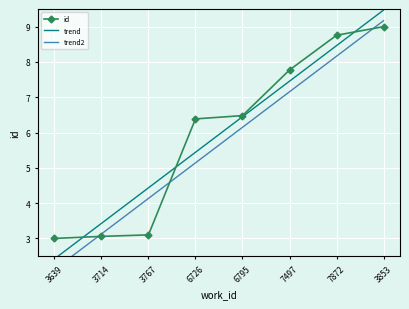

What is the maximum value for id?

9.0